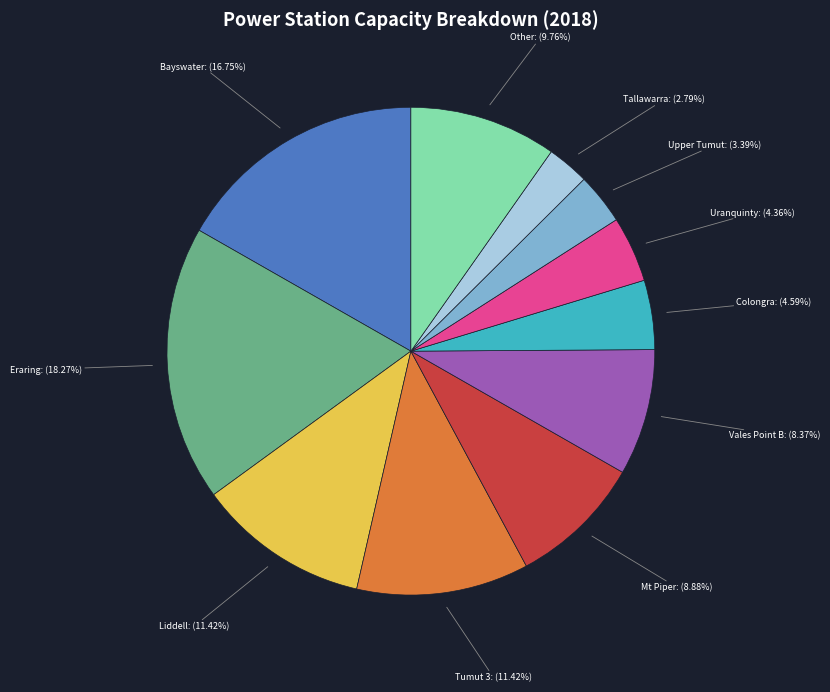

Is the sum of Vales Point B and Colongra greater than half?

No